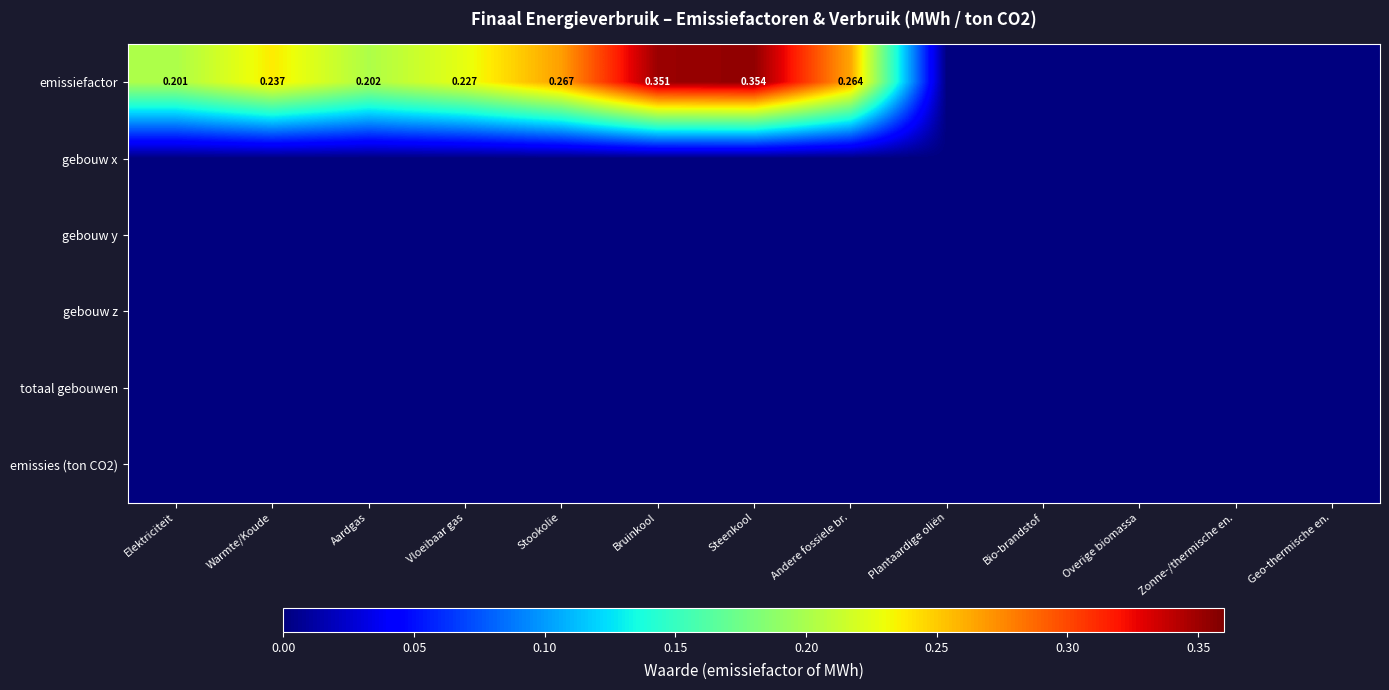

How many categories are shown in the chart?

13